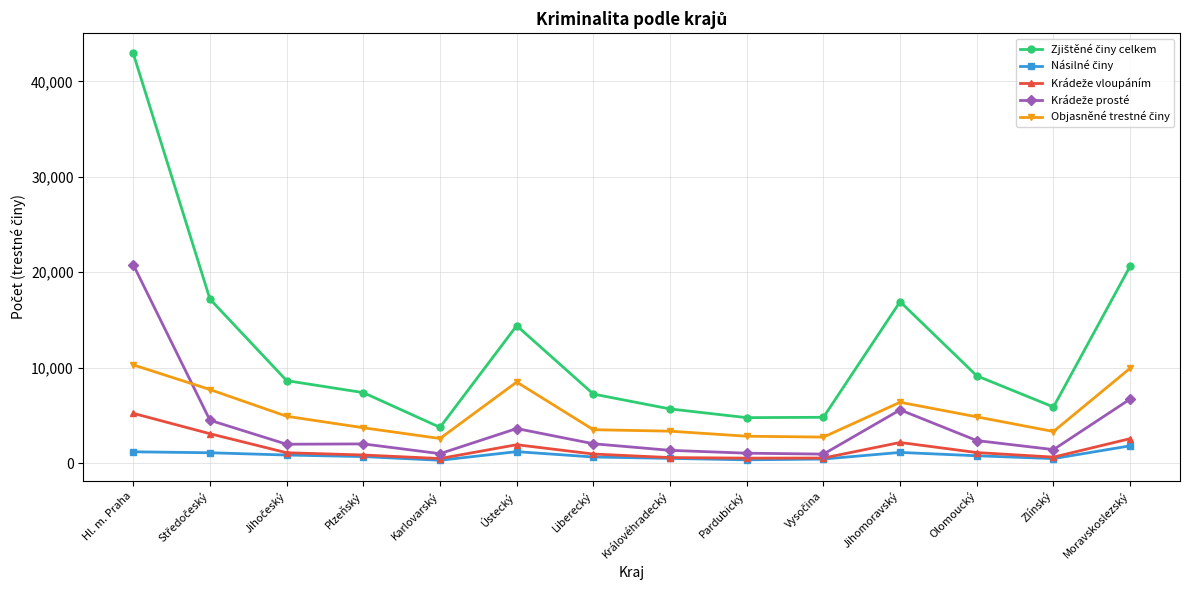

Which category has the highest value across all series?

Hl. m. Praha